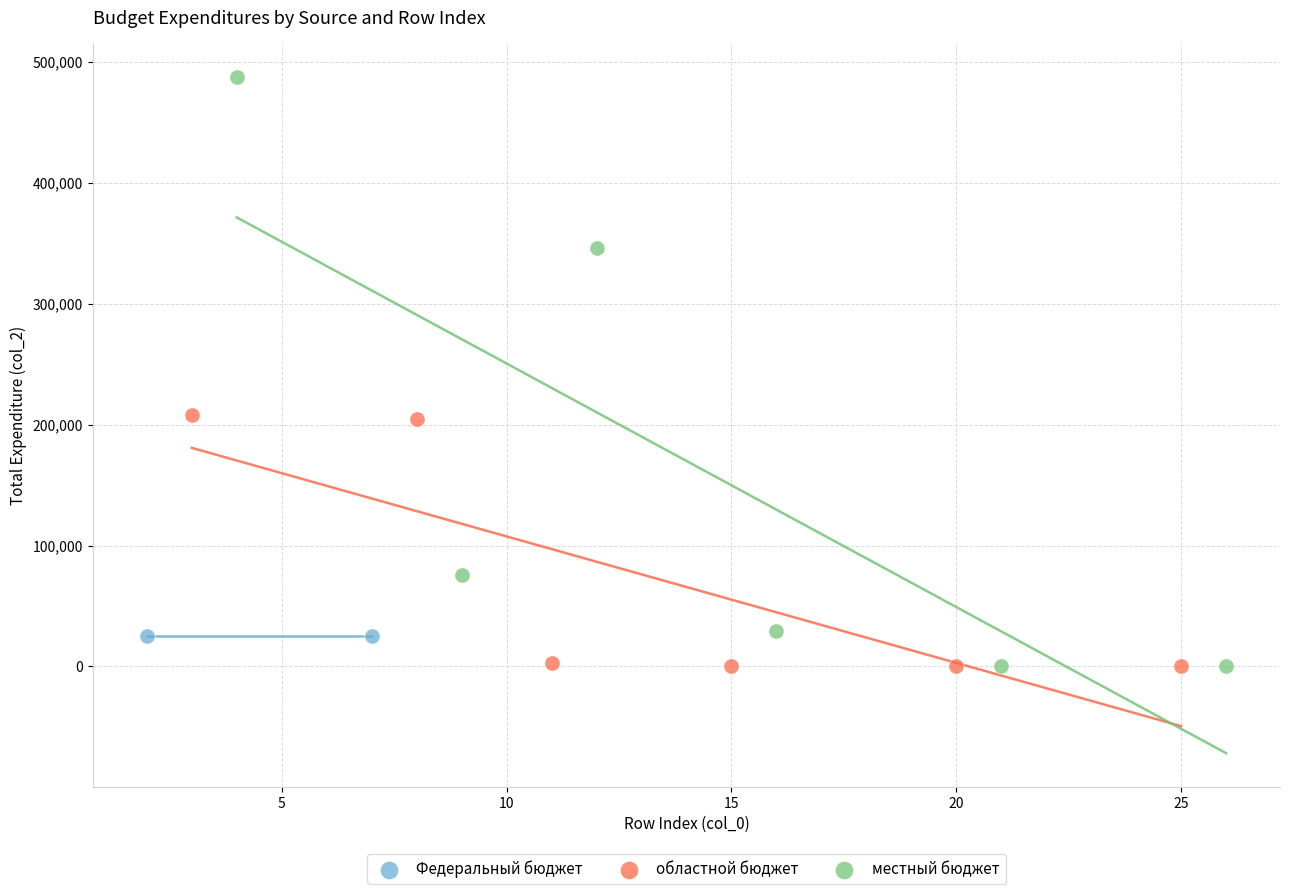

Which series contains the highest Y value?

местный бюджет